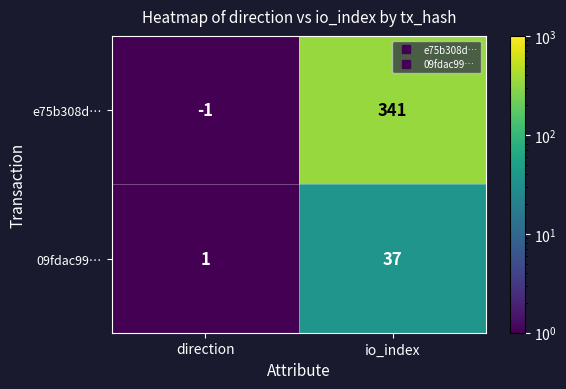

At which label is e75b308d… closest to 170?

direction